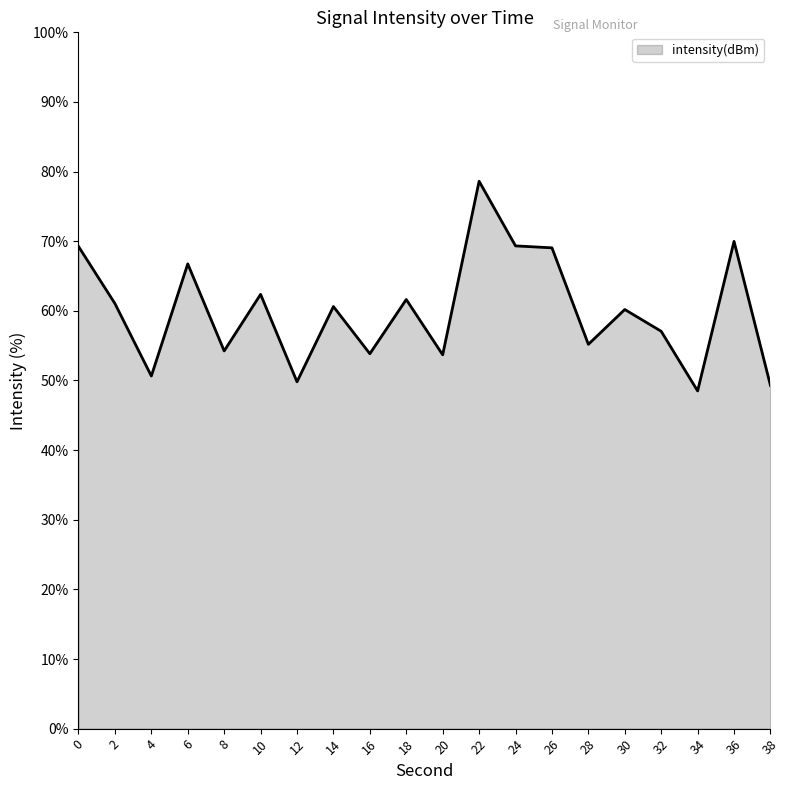

What is the minimum value shown in the chart?

48.5